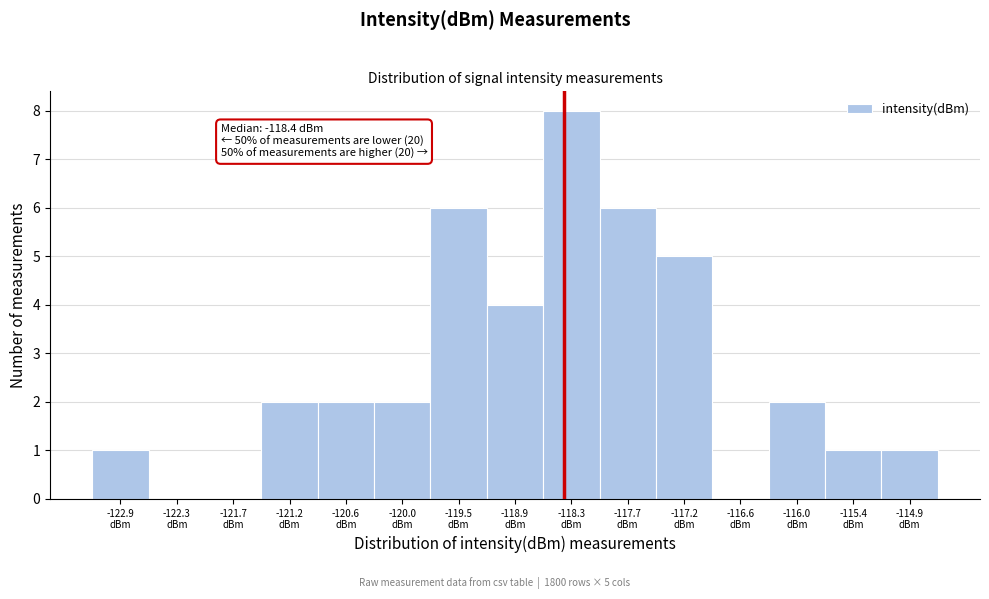

Which range on the x-axis has the tallest bar?

-118.6 to -118.0